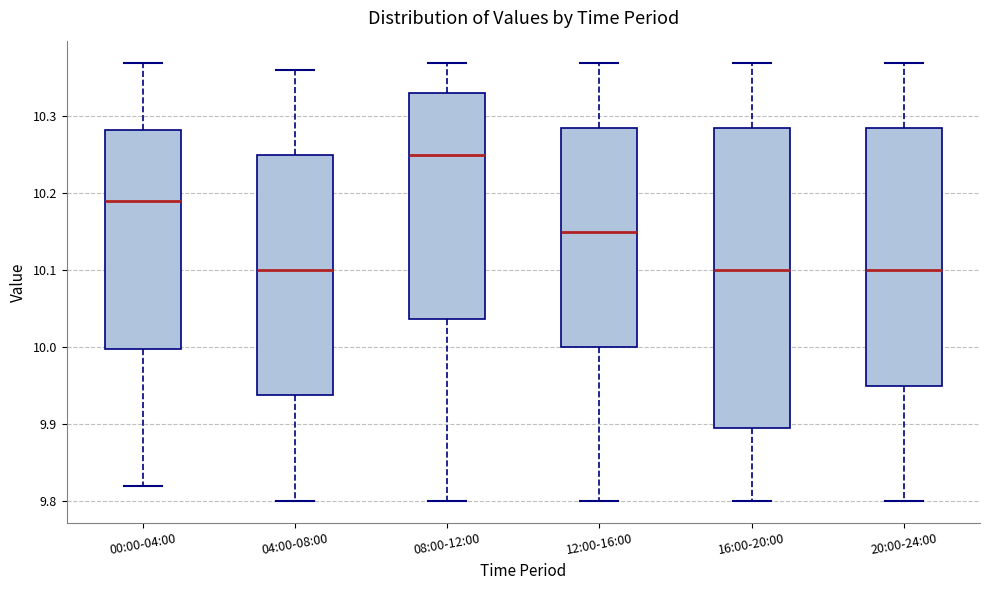

Where does the median line of the box for 12:00-16:00 sit on the y-axis? The values are not printed on the chart, so give them approximately, as read against the axis.

10.15